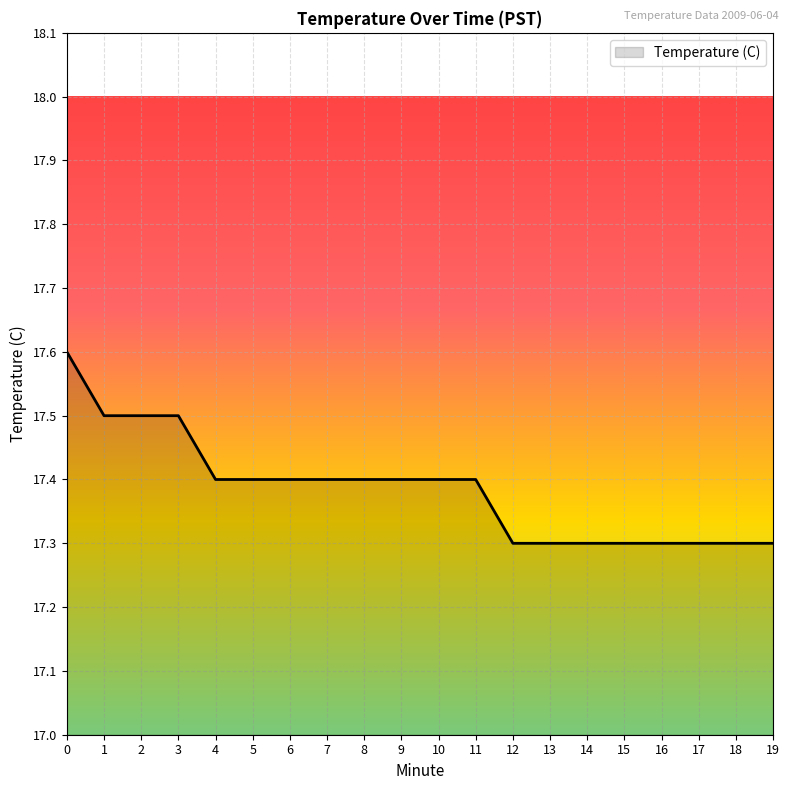

Does the chart have visible grid lines?

Yes